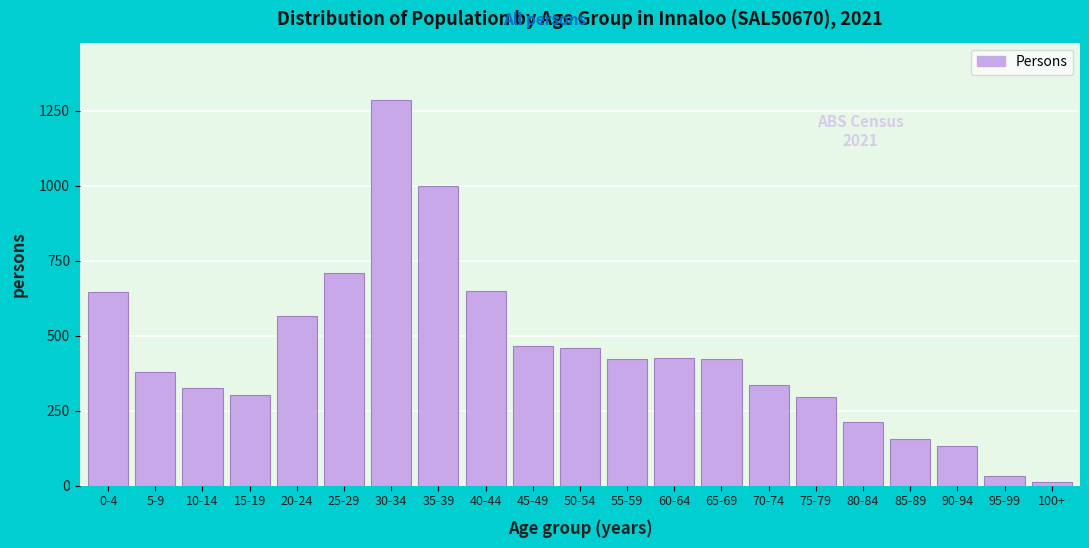

What is the label of the 4th bar from the left?

15-19